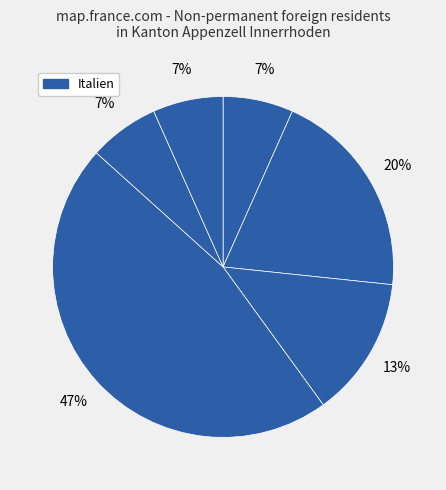

How many slices are in this pie chart?

6